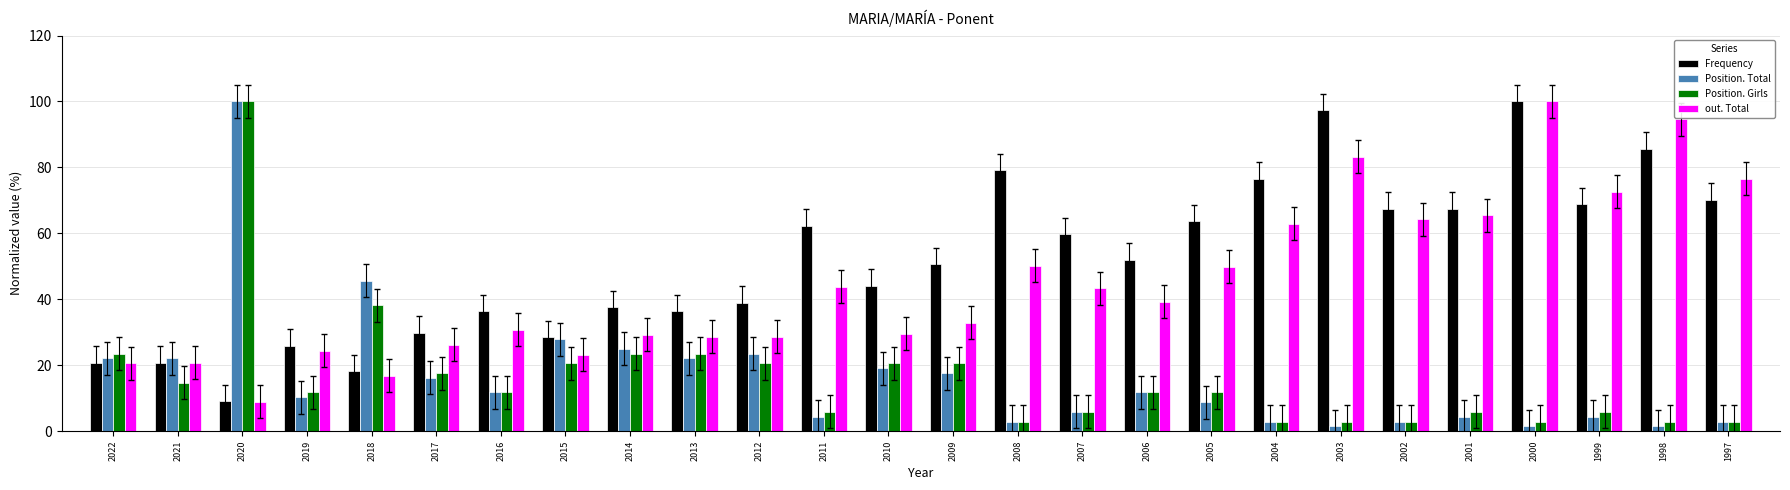

Are the bars grouped side by side (vs. stacked)?

Yes